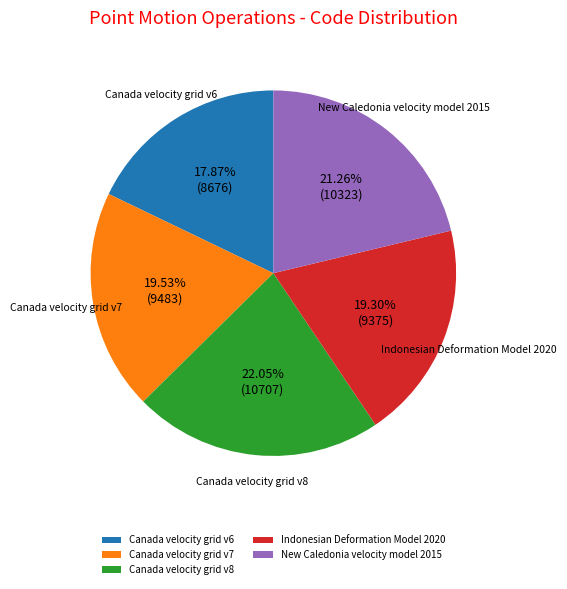

Which slice is the smallest?

Canada velocity grid v6